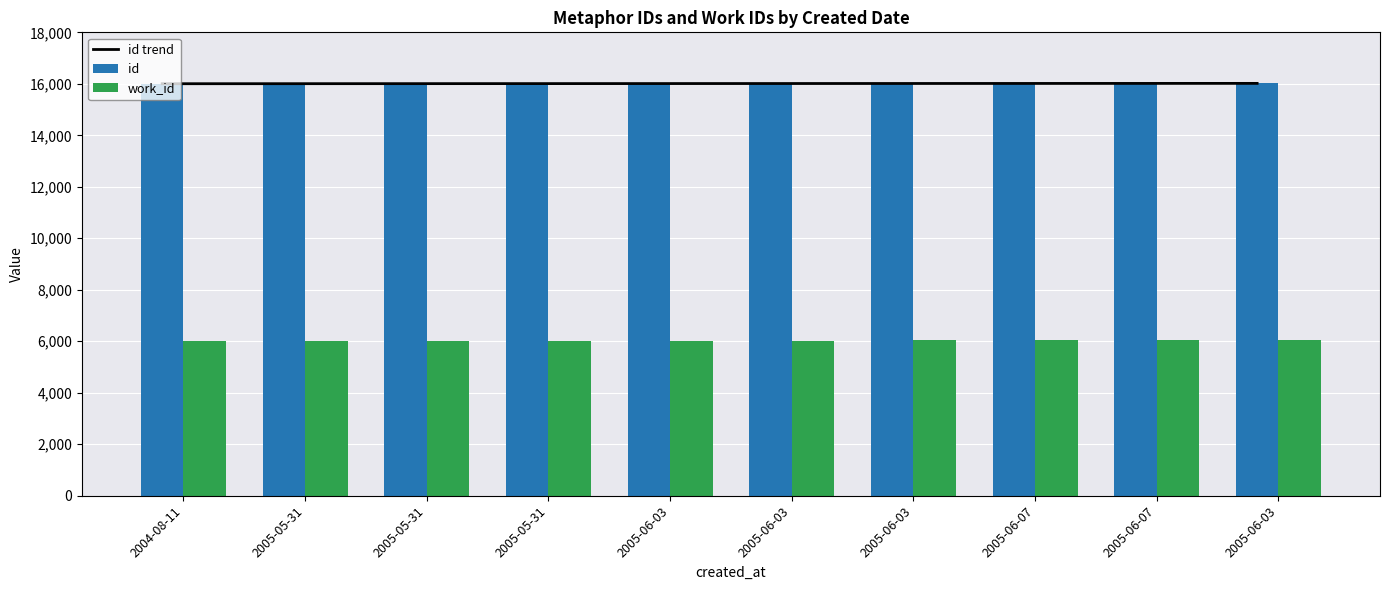

At which category does the chart reach its peak across all series?

2005-06-03